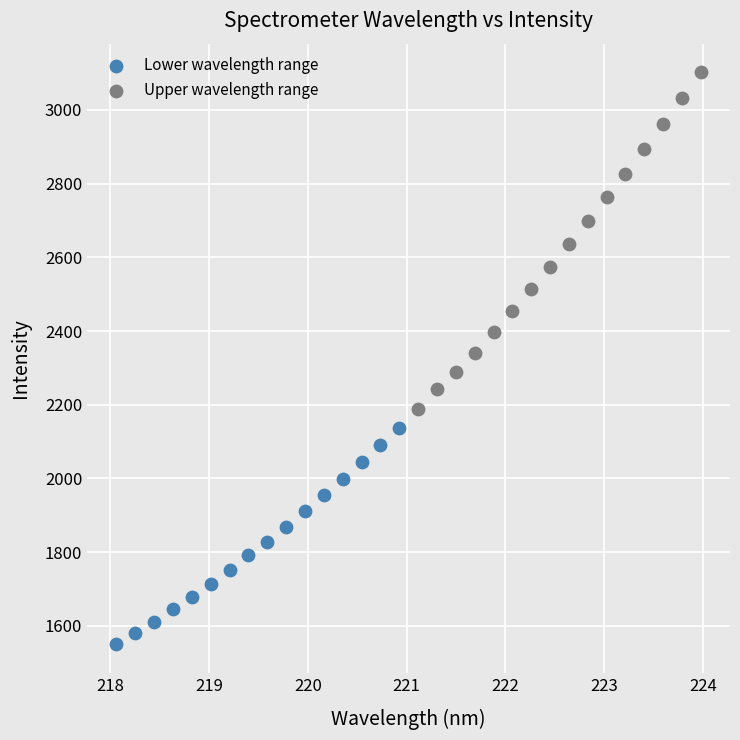

Which series has the widest spread of Y values?

Upper wavelength range